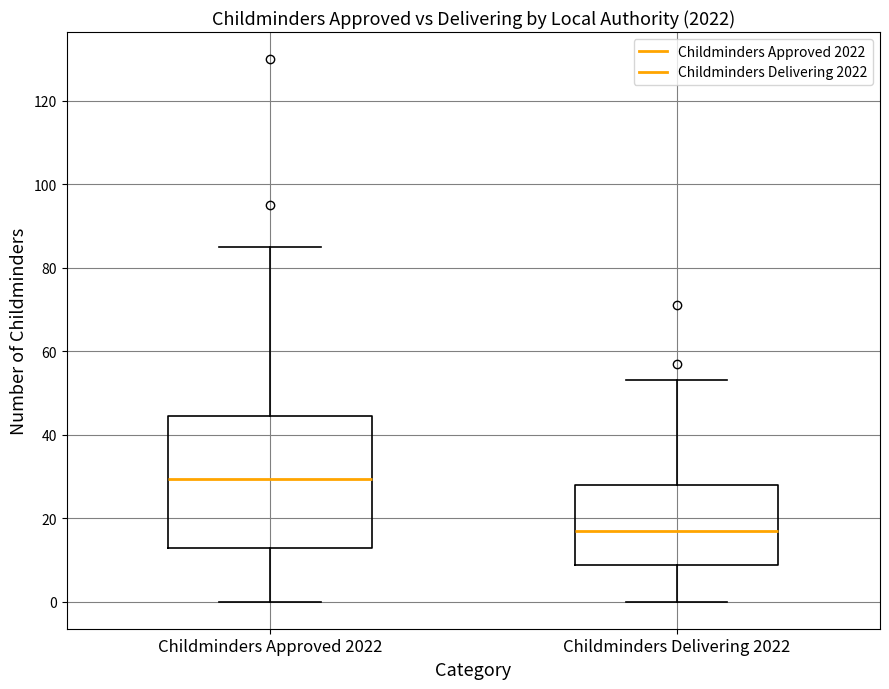

Reading left to right, transcribe this box plot: for each box, give where its median line is, the range the box spans, and where its two whiskers end, as read against the y-axis. The values are not printed on the chart, so give them approximately, as read against the axis.

Childminders Approved 2022: median 30, box 12 to 44, whiskers 0 to 86
Childminders Delivering 2022: median 18, box 8 to 28, whiskers 0 to 54